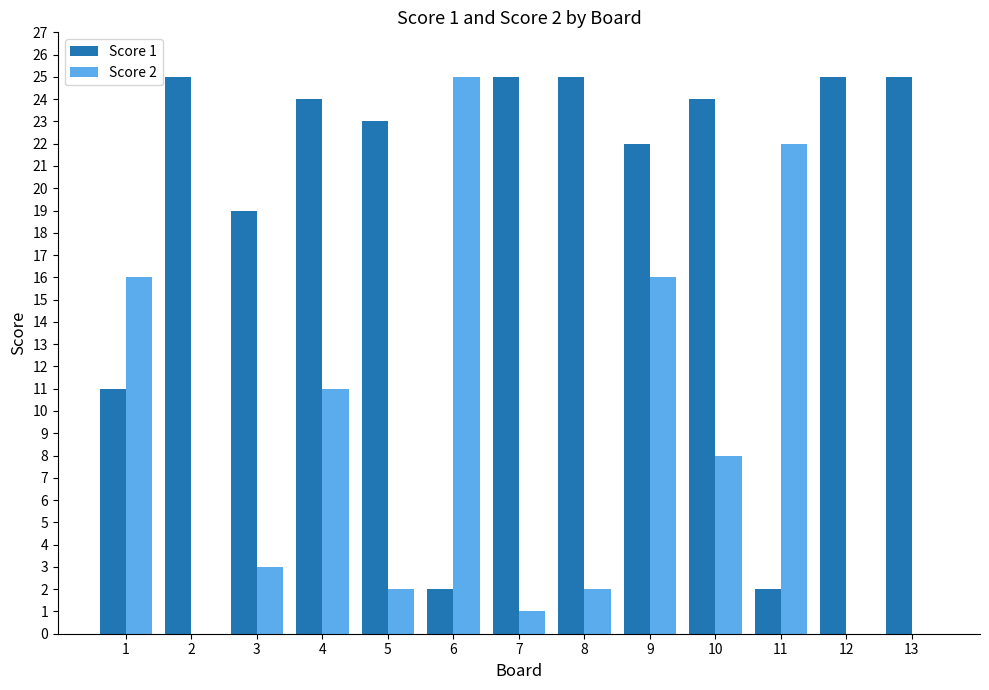

What is the spread (max minus min) of values at 11?

20